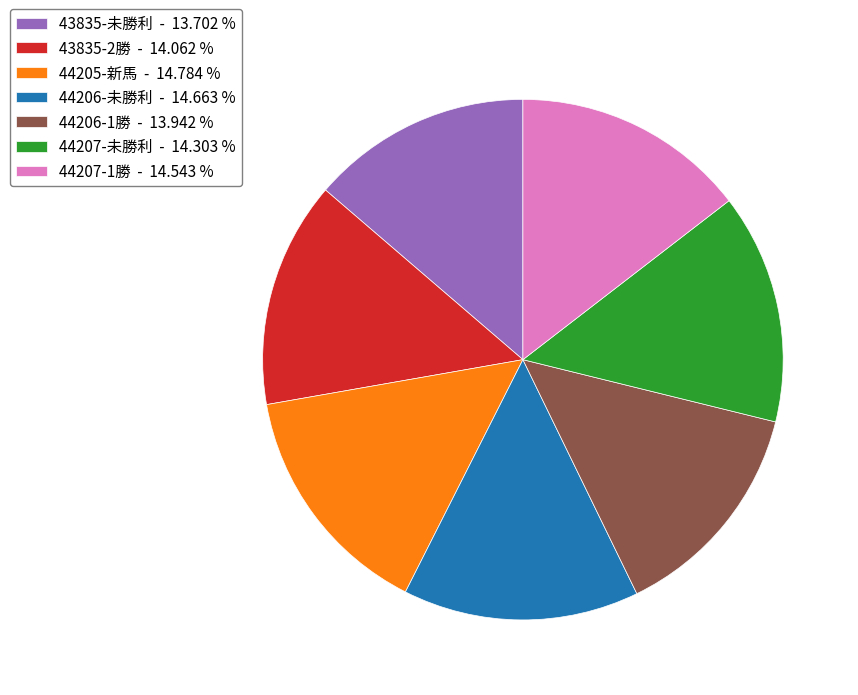

How many slices are in this pie chart?

7